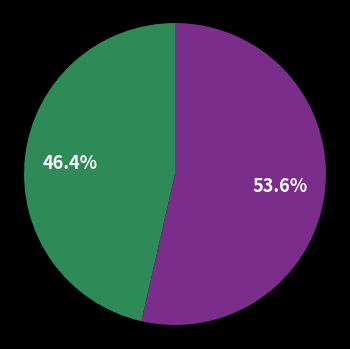

Count the number of slices in the pie.

2